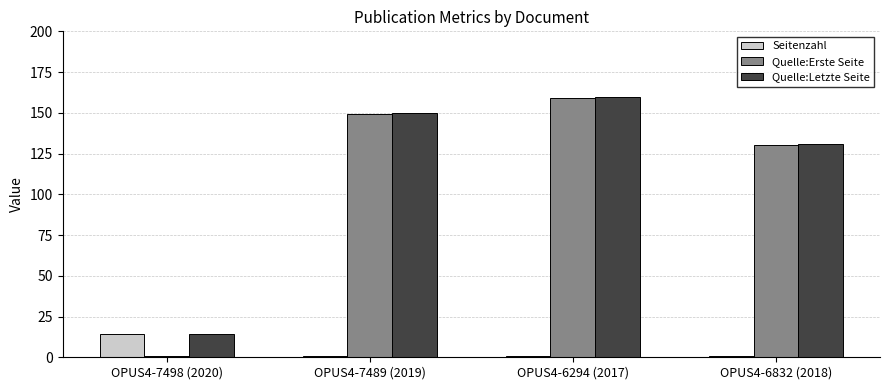

What is the label of the 2nd bar from the right?

OPUS4-6294 (2017)